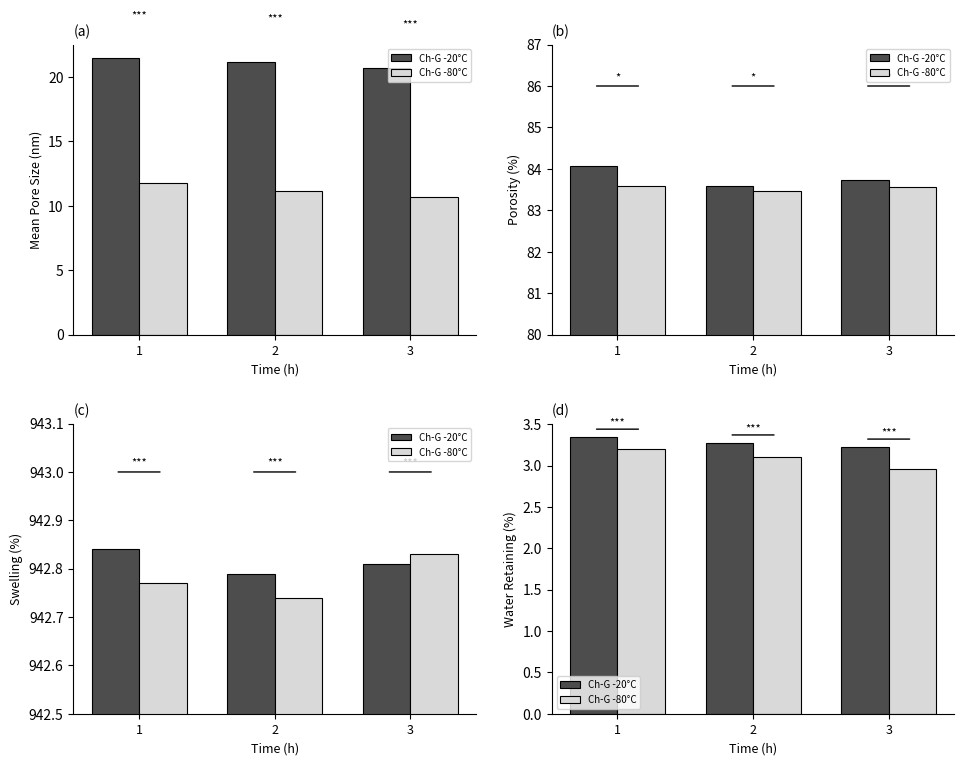

What is the minimum value for Ch-G -20°C?

3.2